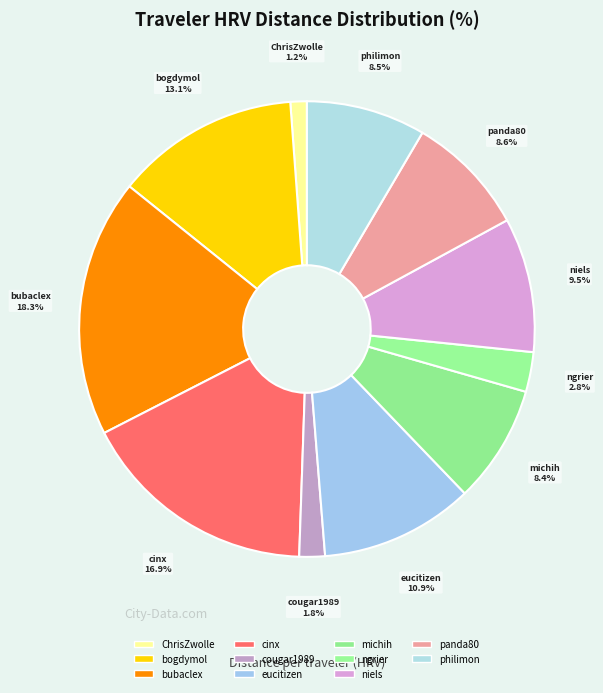

The eucitizen slice represents 11% of the pie. True or false?

True